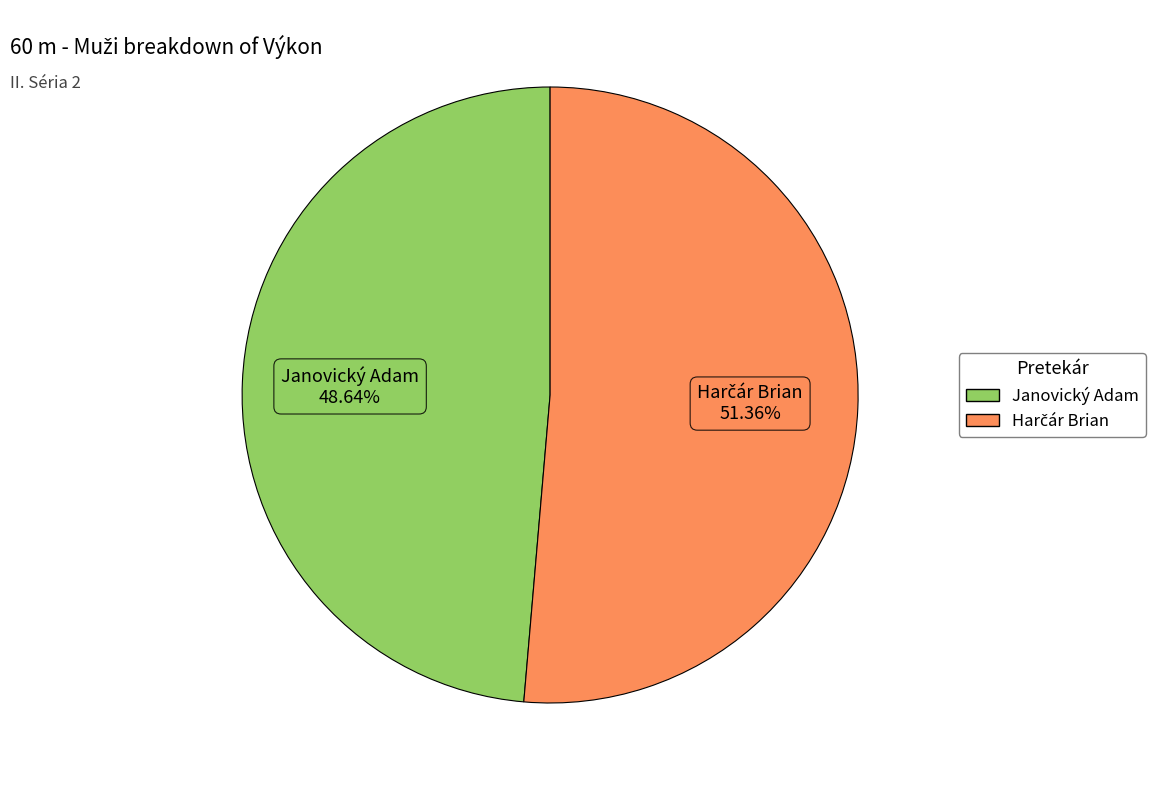

What is the smallest slice in the pie chart?

Janovický Adam